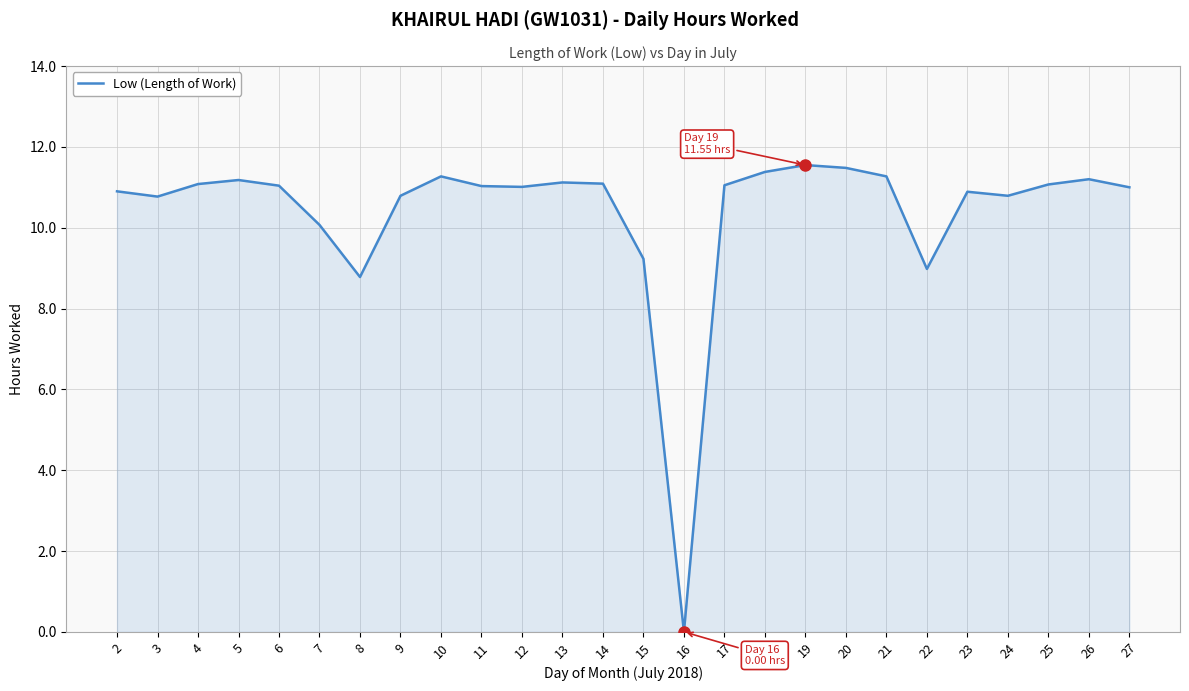

What is the difference between the values at 2 and 22?

1.9